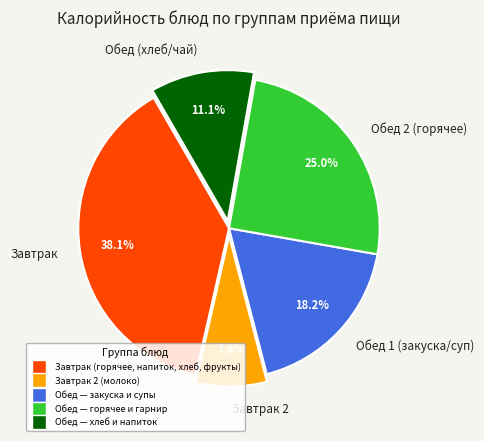

How many slices are in this pie chart?

5